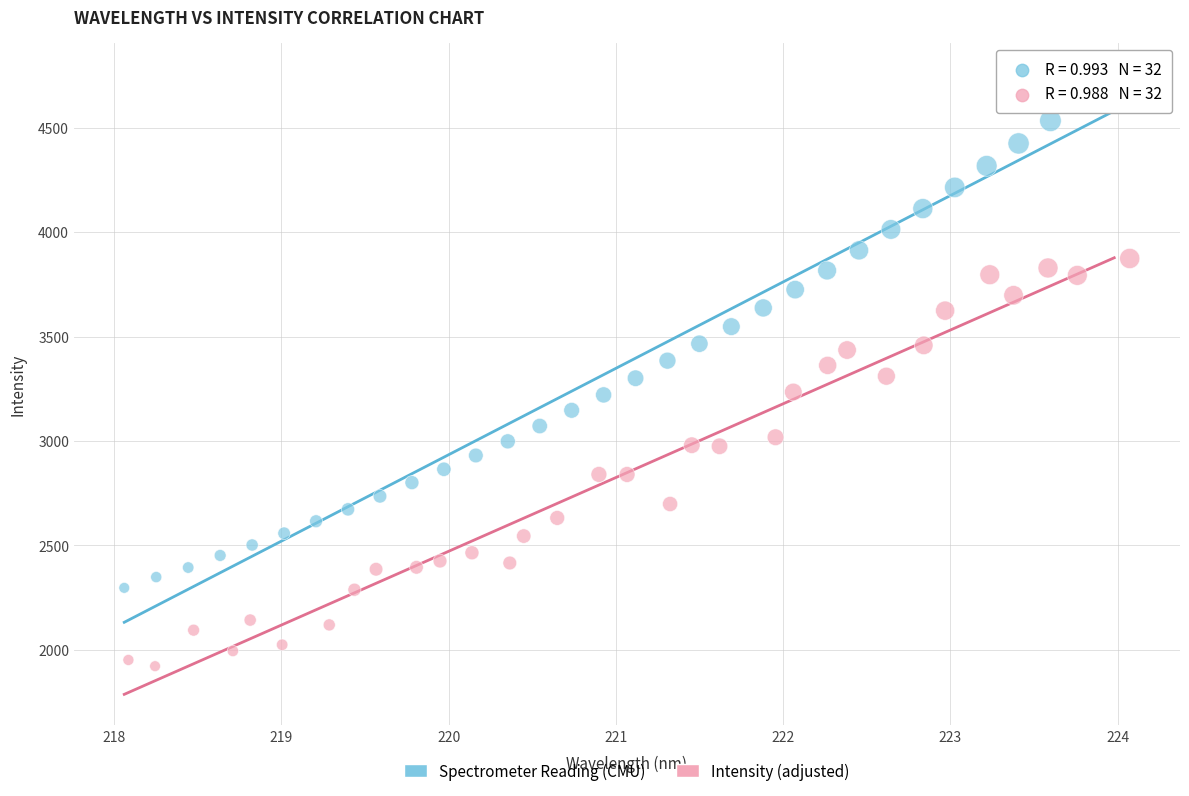

Which series has the widest spread of Y values?

Spectrometer Reading (CMU)